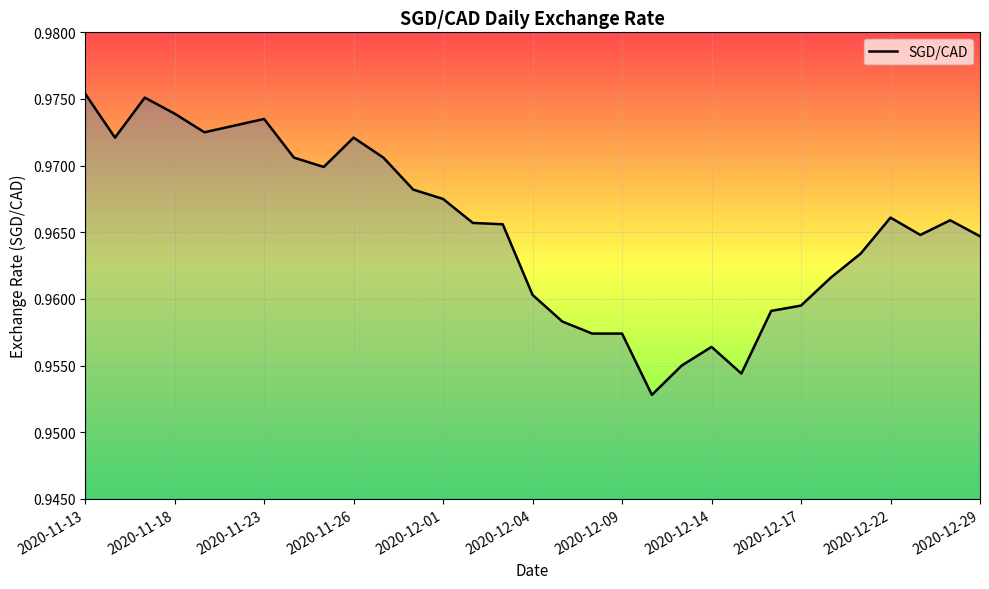

Does the chart display data point markers on the line(s)?

No